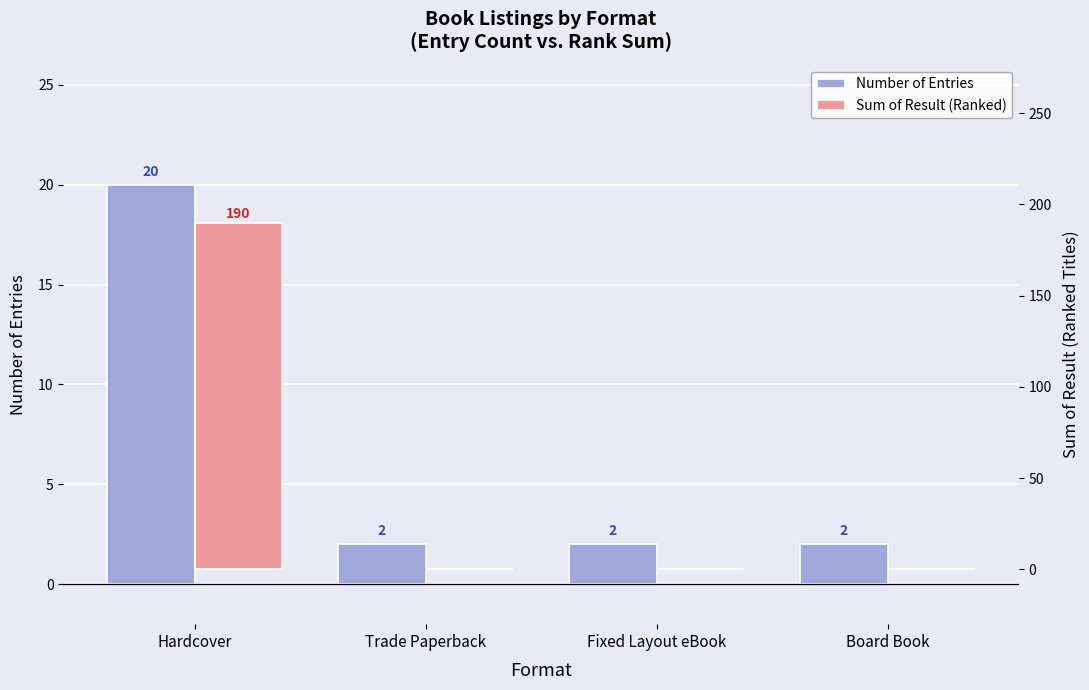

Read the Number of Entries value at Hardcover.

20